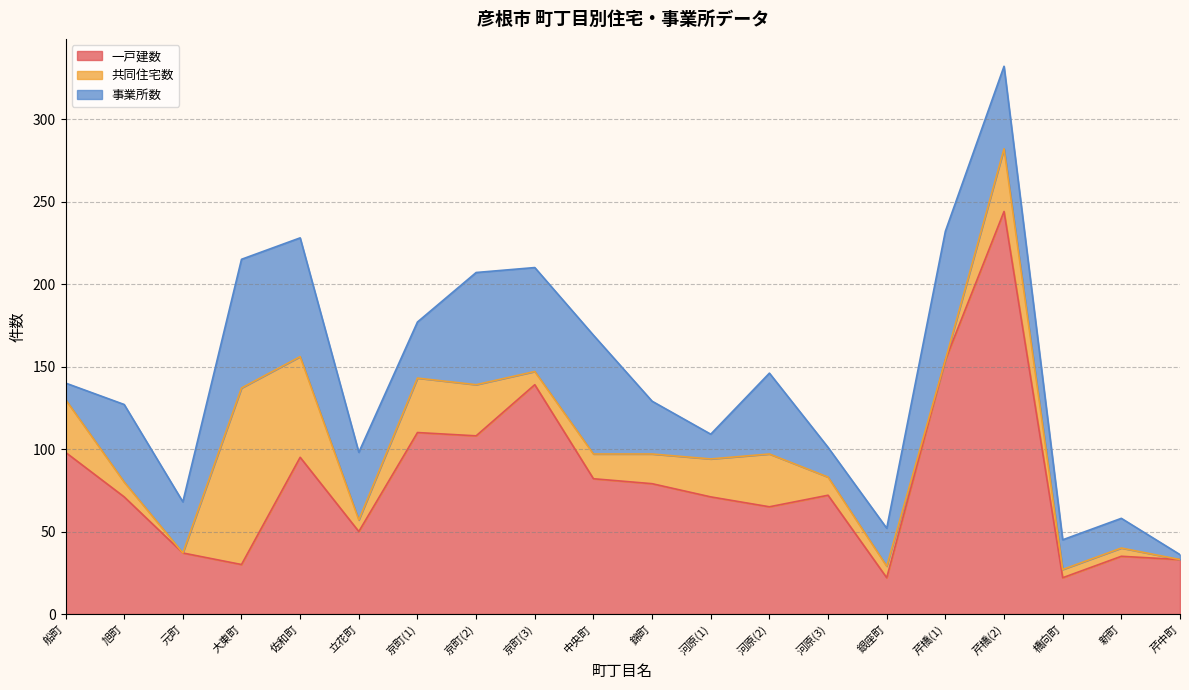

What position from the right is 佐和町?

16